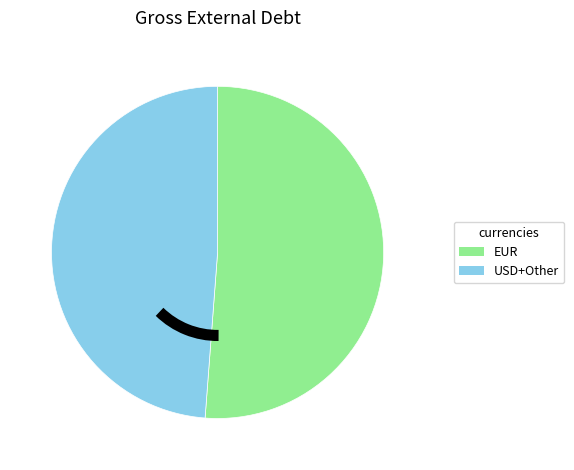

Is there any slice that represents more than half of the pie?

Yes